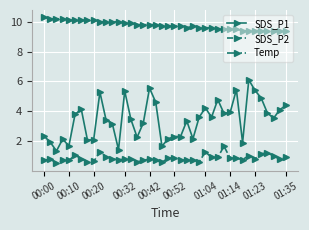

Rank the series by their maximum value, from highest to lowest.

Temp, SDS_P1, SDS_P2